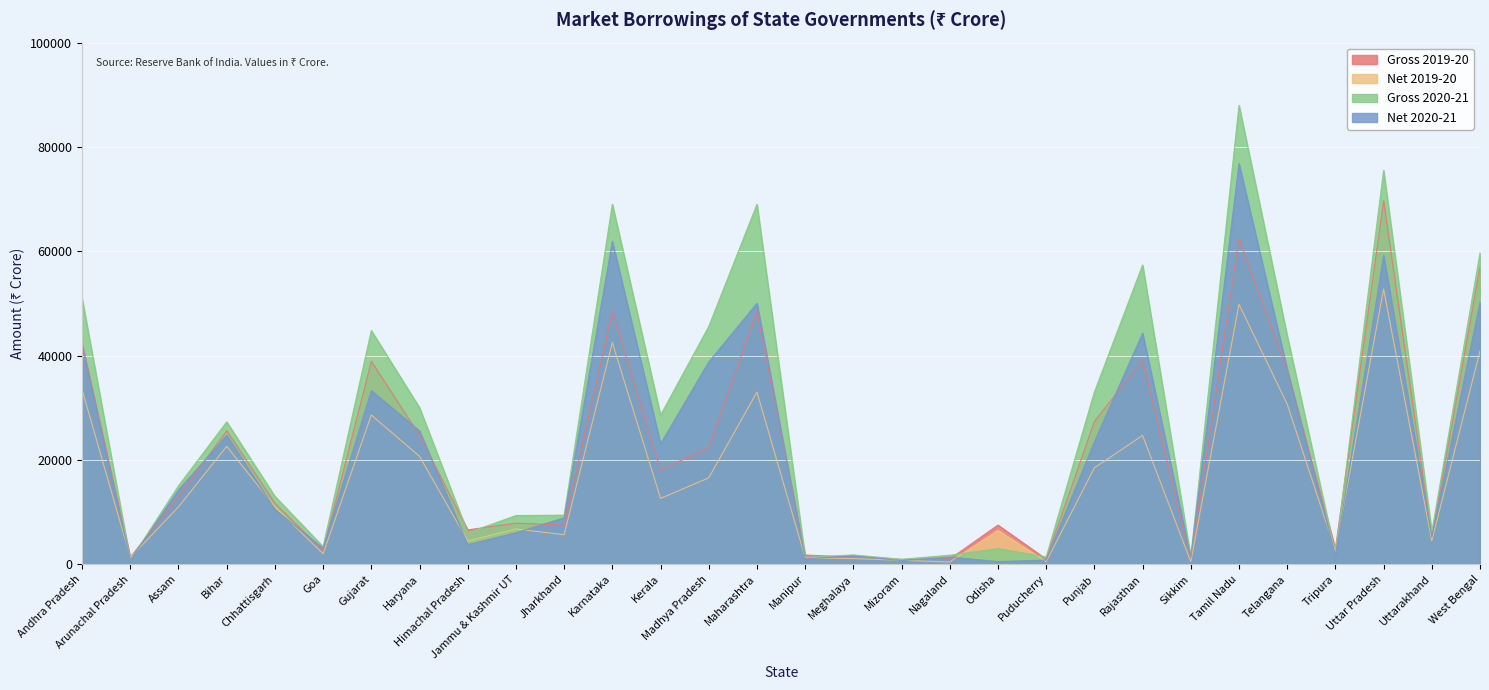

What is the difference between the maximum and minimum values in the Net 2020-21 series?

76296